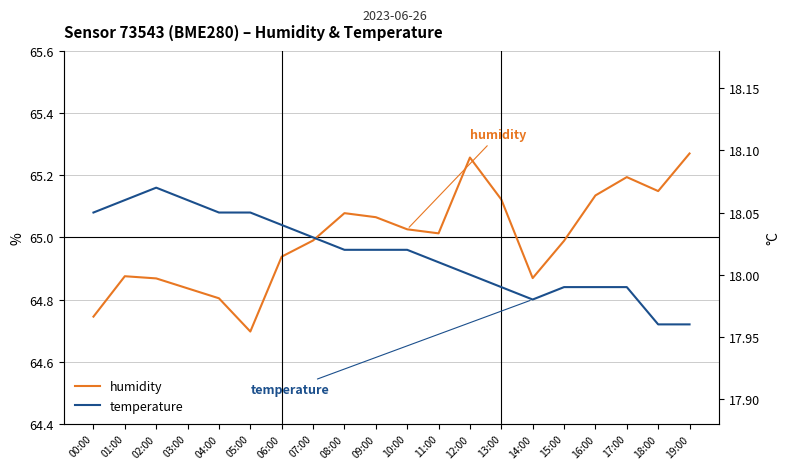

Which series has the largest range (max minus min)?

humidity